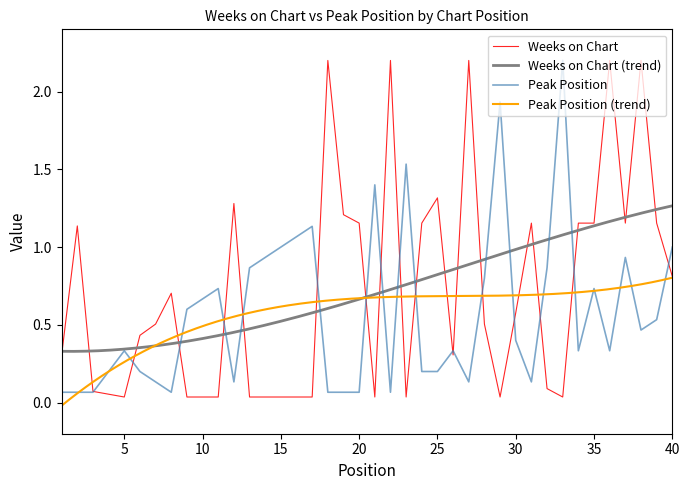

Where is Weeks on Chart nearest to the value 1?

2